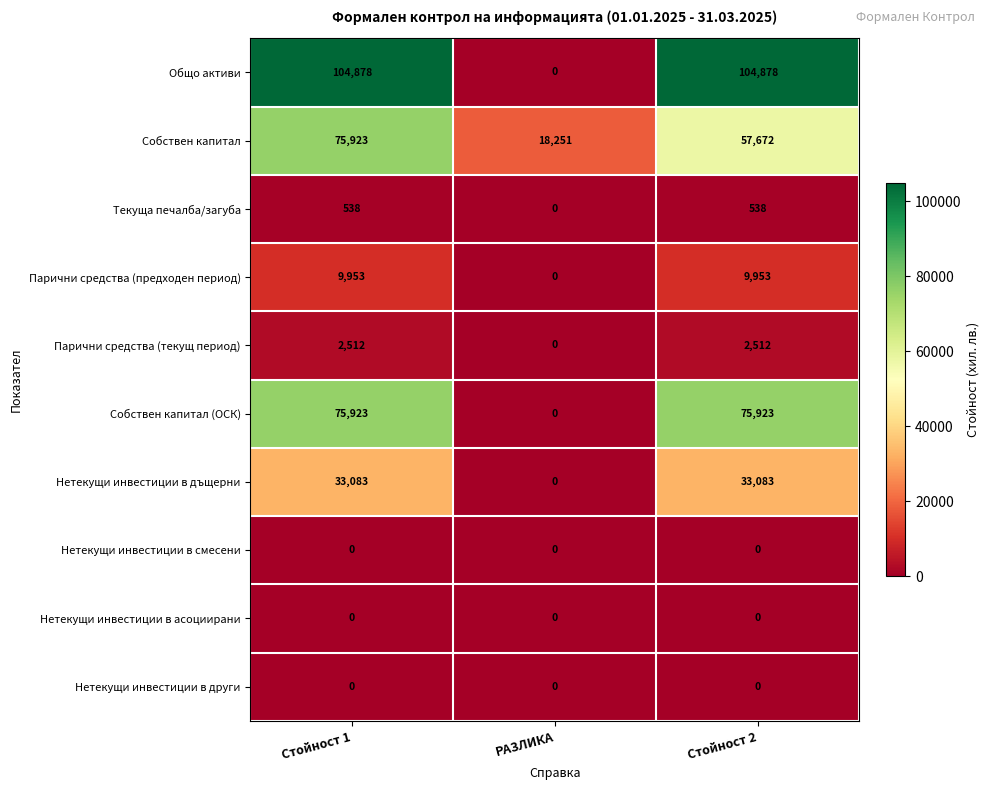

How many Собствен капитал values are between 18251 and 75923?

3